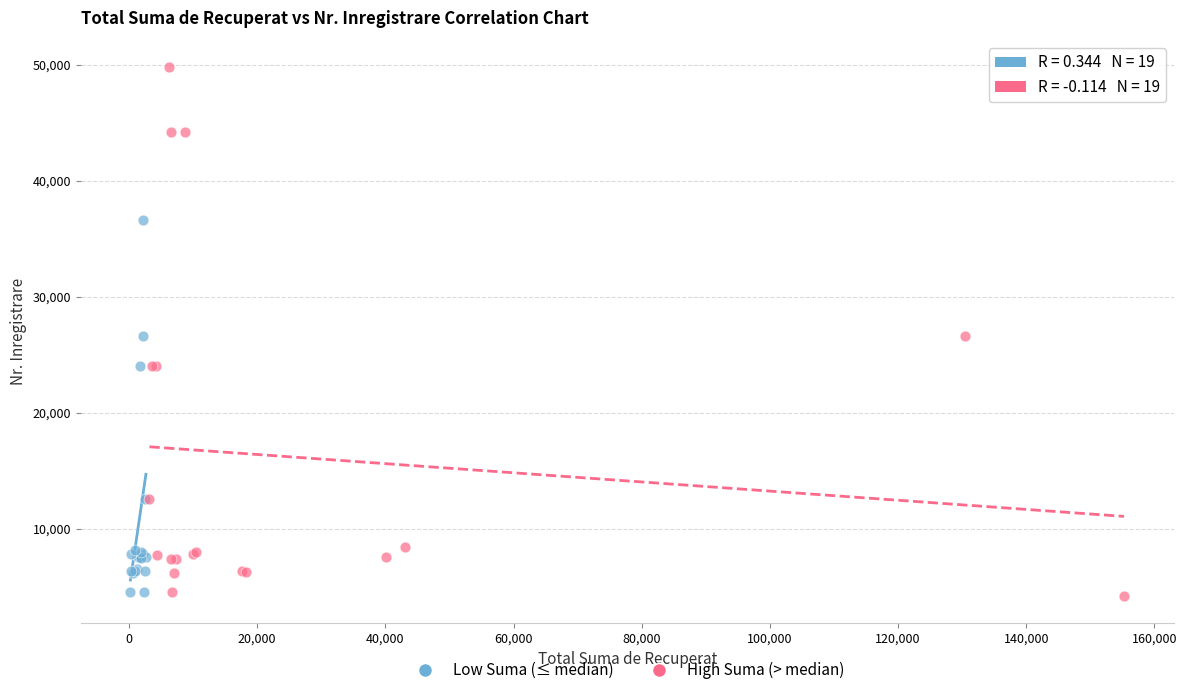

Which series contains the highest Y value?

High Suma (> median)